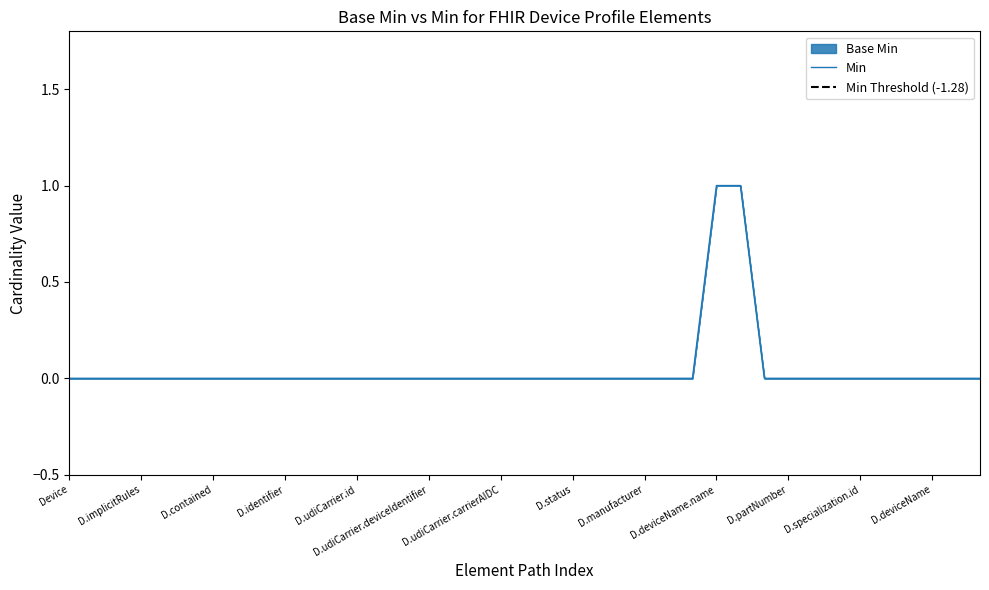

True or false: Min has a value of -1 at Device.

False